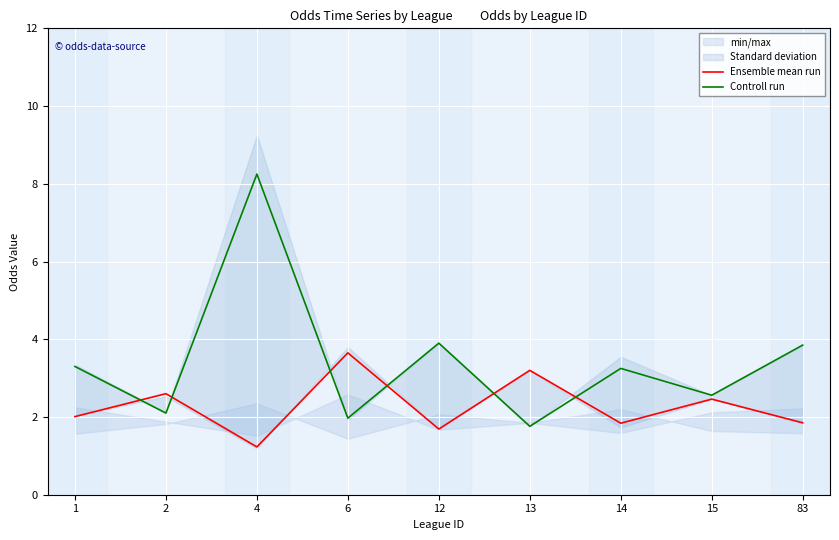

Rank the series by their average value, from lowest to highest.

Ensemble mean run, Controll run